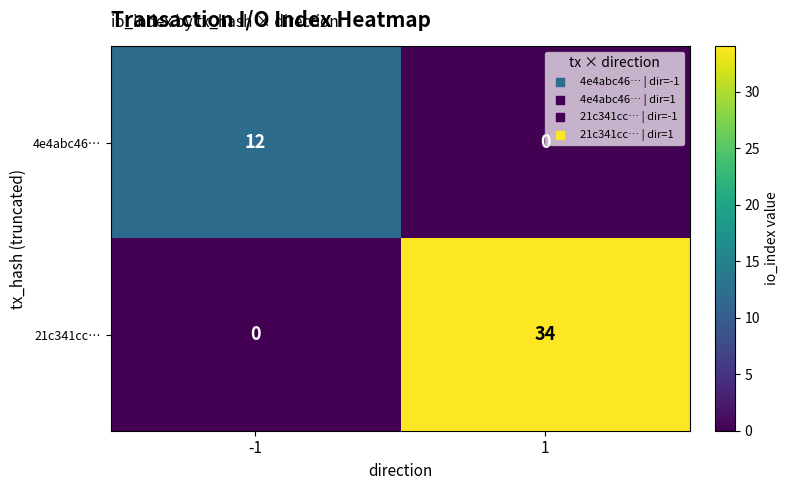

Count the number of categories in the chart.

2